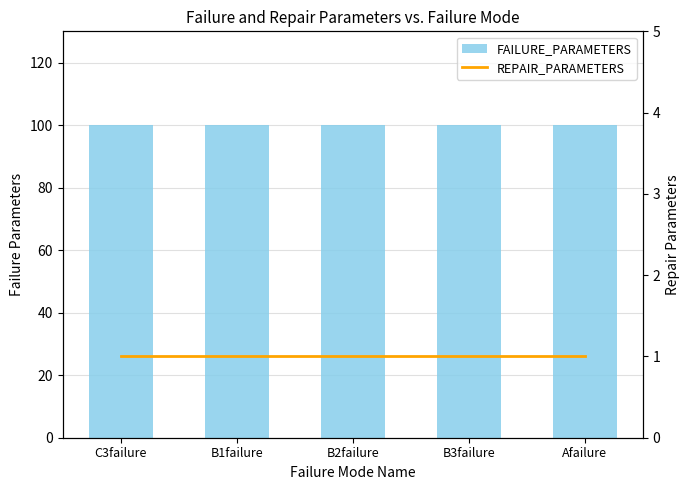

Reading left to right, what are all the values shown in this chart?

FAILURE_PARAMETERS: 100	100	100	100	100
REPAIR_PARAMETERS: 1	1	1	1	1